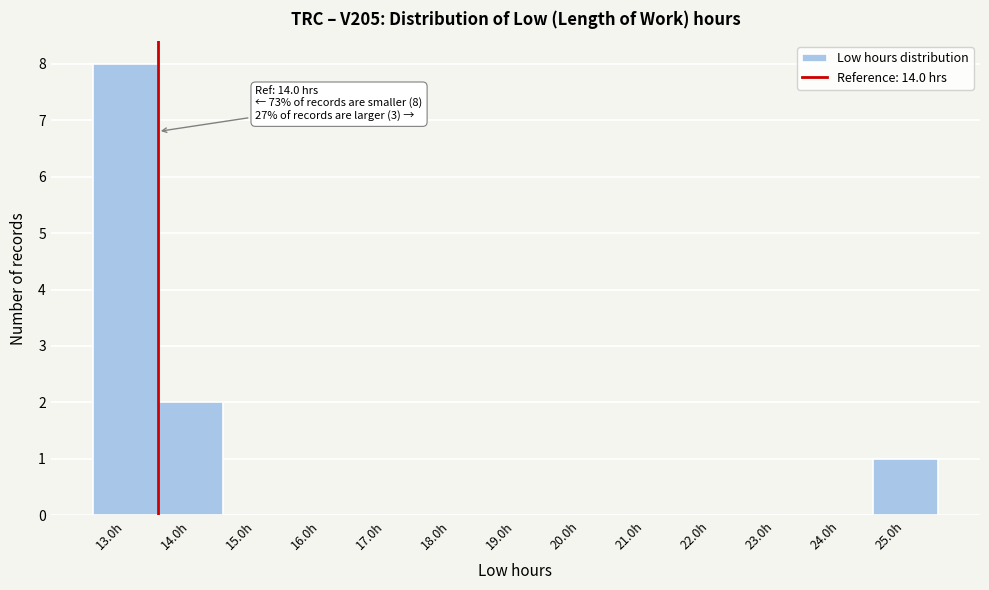

Reading left to right, transcribe all the data shown in this chart.

13.0h=8	14.0h=2	15.0h=0	16.0h=0	17.0h=0	18.0h=0	19.0h=0	20.0h=0	21.0h=0	22.0h=0	23.0h=0	24.0h=0	25.0h=1